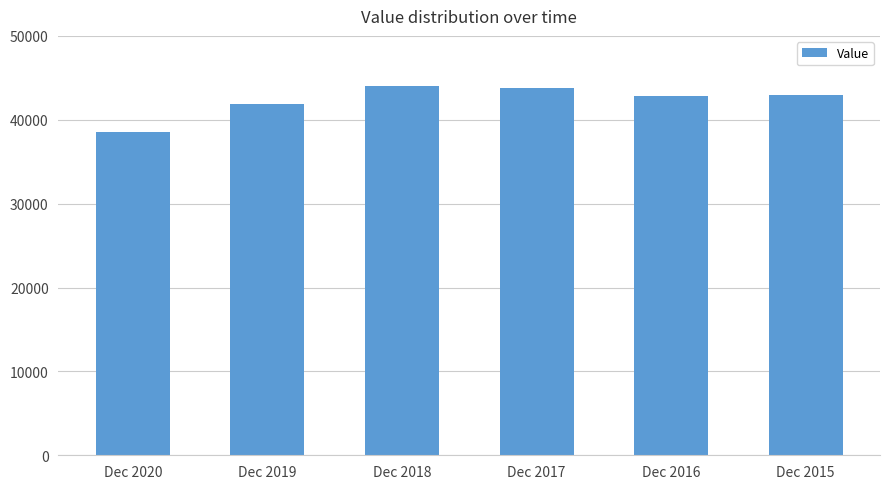

What is the difference between the second highest and minimum values?

5310